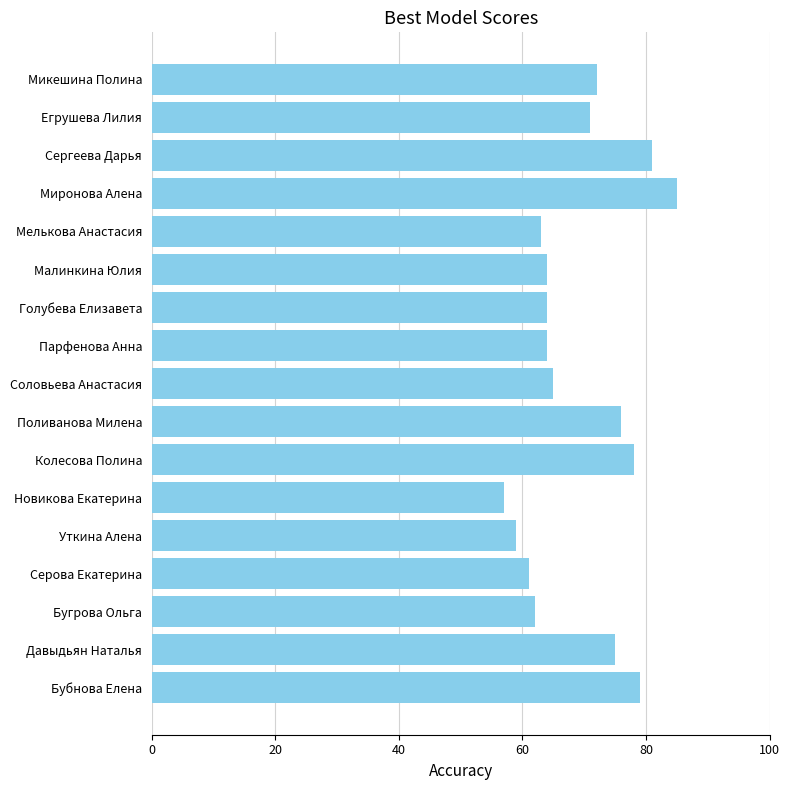

The value at Миронова Алена is 49. True or false?

False